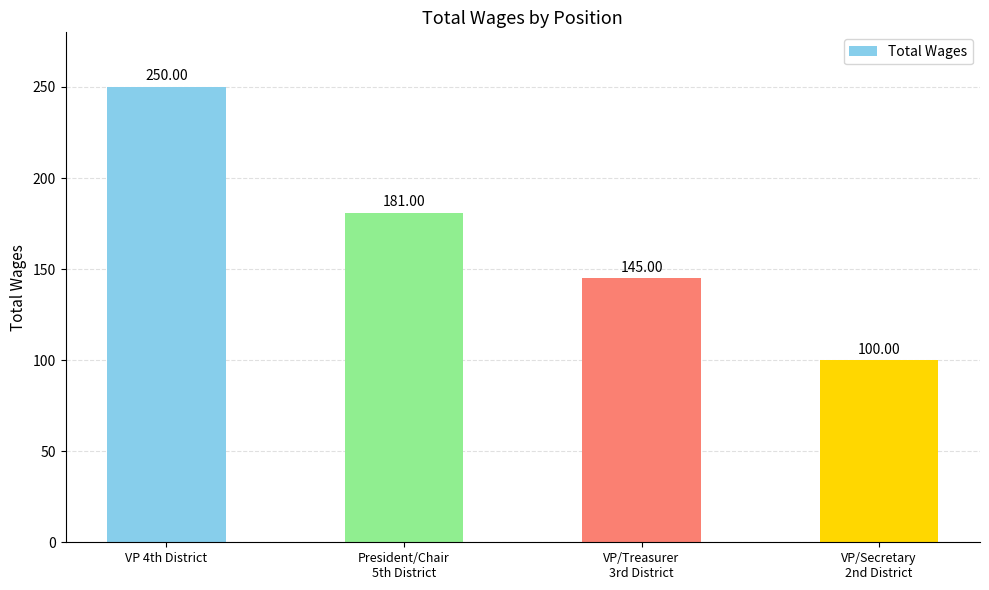

Reading right to left, list all the values displayed in this chart.

100	145	181	250